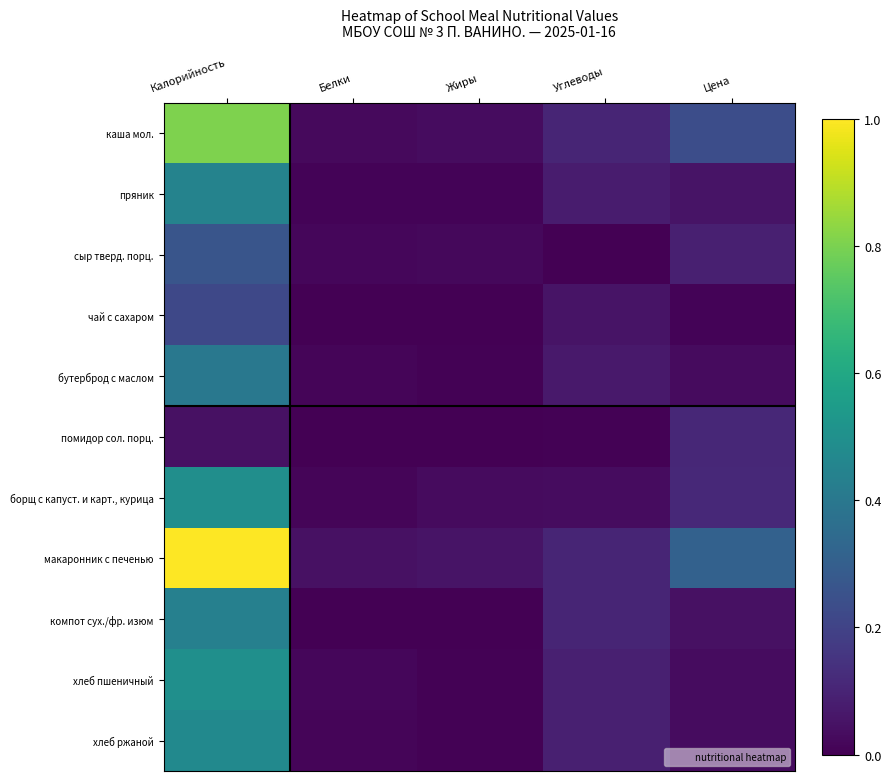

What is the total value across all series at Белки?

0.2